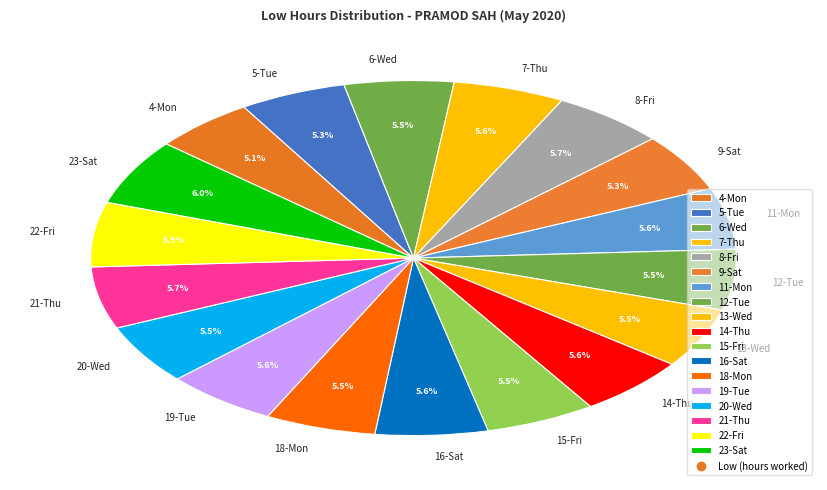

Is there a majority slice in this chart?

No